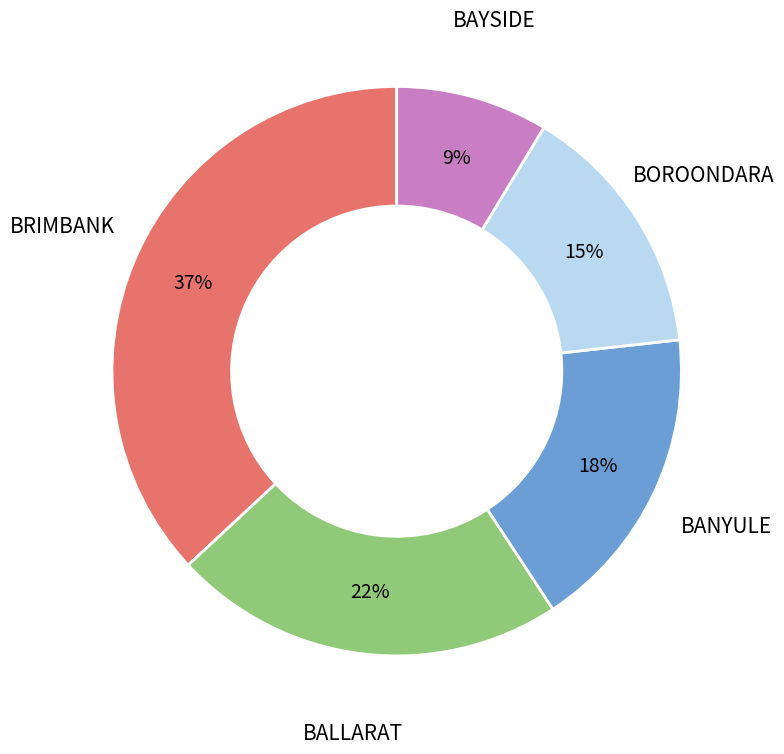

Count the number of slices in the pie.

5